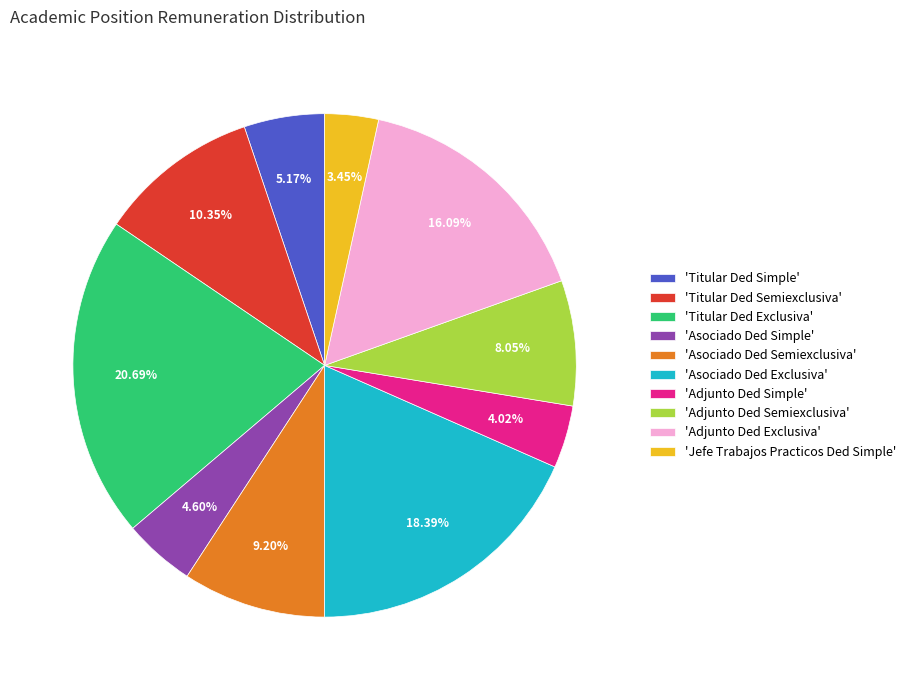

To the nearest percent, what is the average slice percentage?

10%